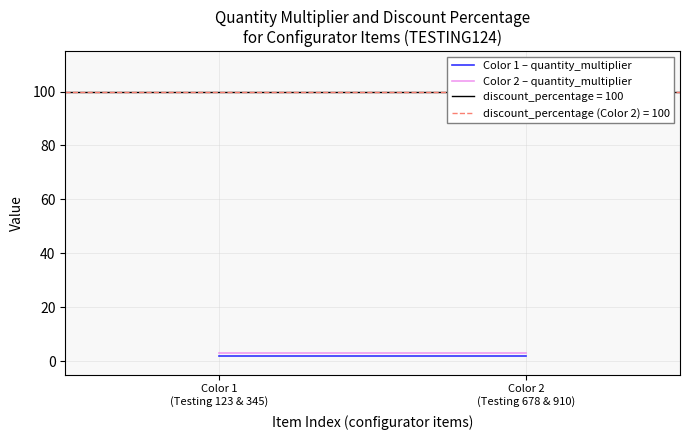

True or false: Color 2 – quantity_multiplier has a value of 4 at Color 2
(Testing 678 & 910).

False